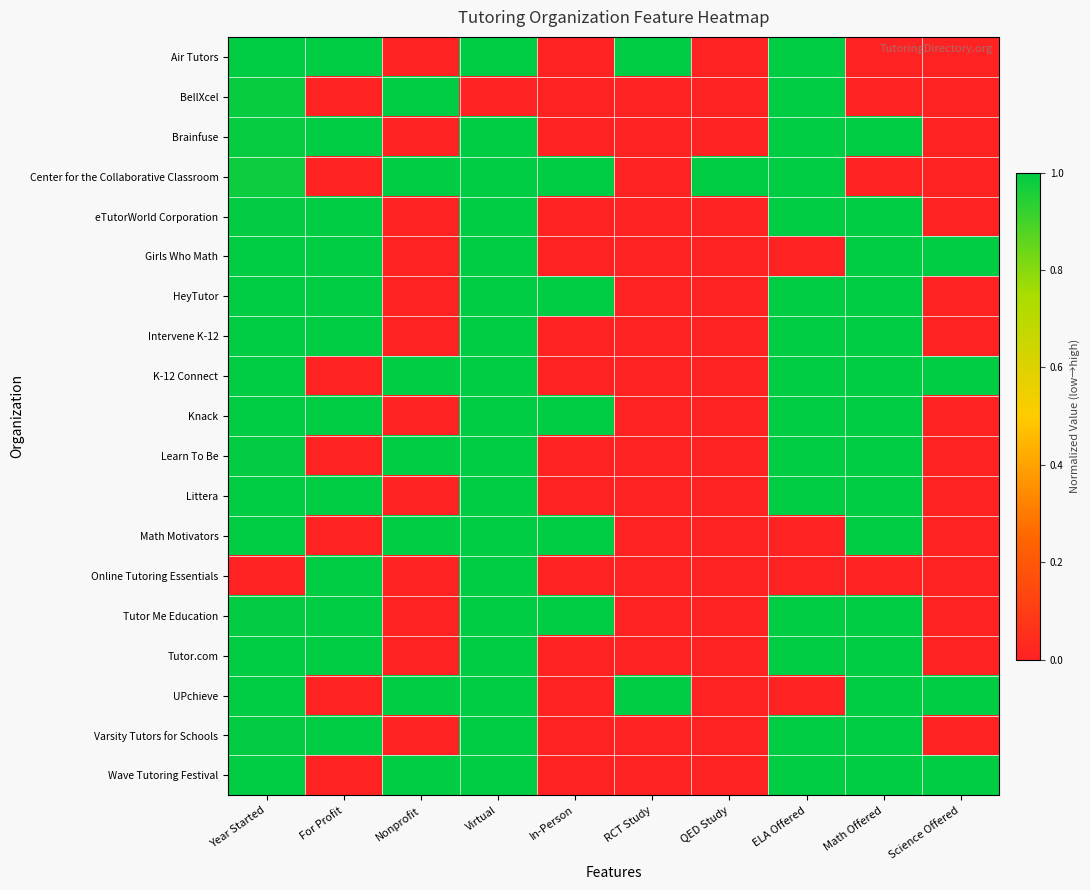

Count the number of categories in the chart.

10